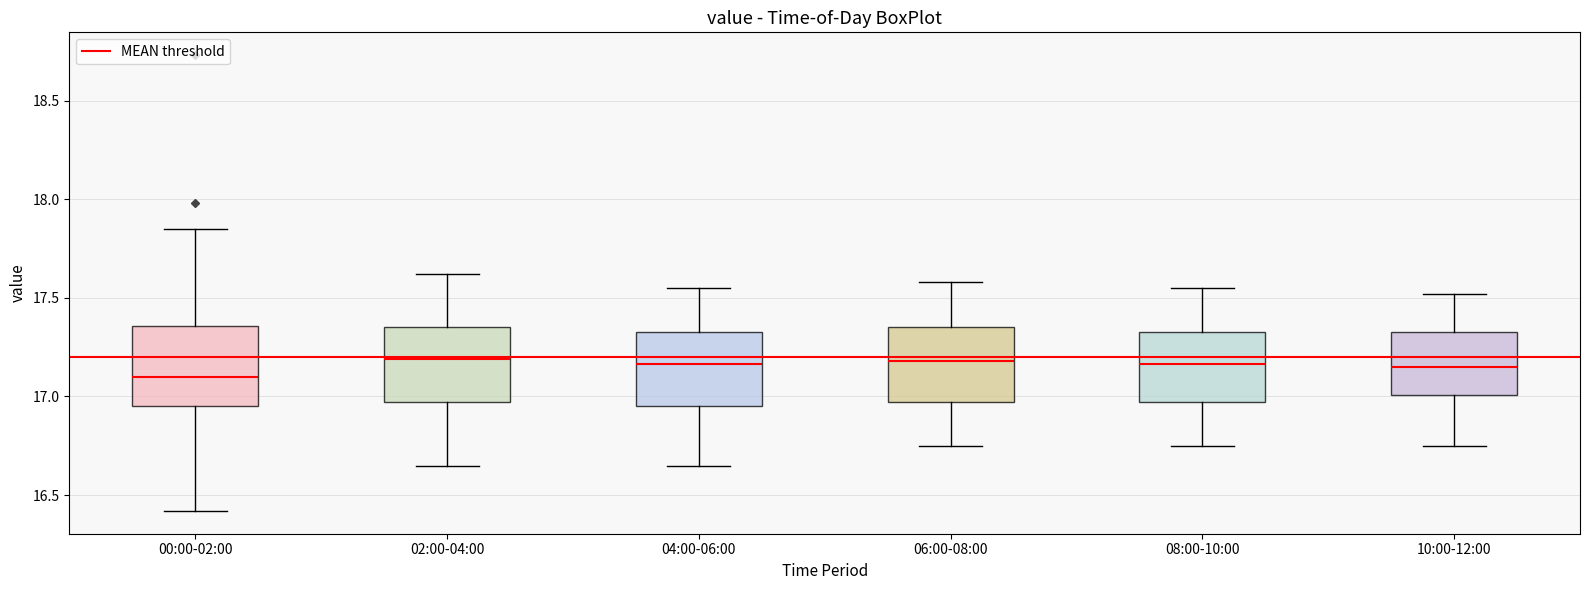

Reading left to right, transcribe this box plot: for each box, give where its median line is, the range the box spans, and where its two whiskers end, as read against the y-axis. The values are not printed on the chart, so give them approximately, as read against the axis.

00:00-02:00: median 17.10, box 16.95 to 17.35, whiskers 16.40 to 17.85
02:00-04:00: median 17.20, box 16.95 to 17.35, whiskers 16.65 to 17.60
04:00-06:00: median 17.15, box 16.95 to 17.35, whiskers 16.65 to 17.55
06:00-08:00: median 17.20, box 16.95 to 17.35, whiskers 16.75 to 17.60
08:00-10:00: median 17.15, box 16.95 to 17.35, whiskers 16.75 to 17.55
10:00-12:00: median 17.15, box 17.00 to 17.35, whiskers 16.75 to 17.50